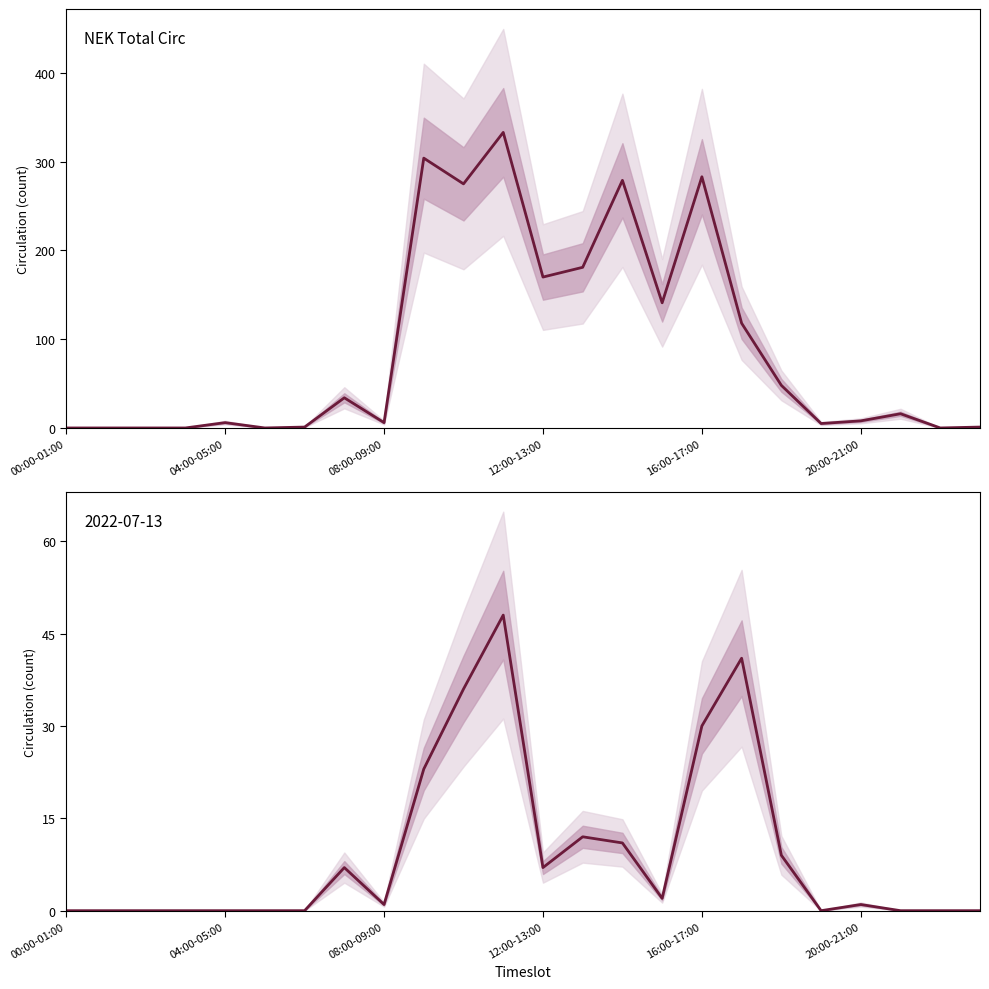

What is the sum of the values at 20:00-21:00 and 19?

5